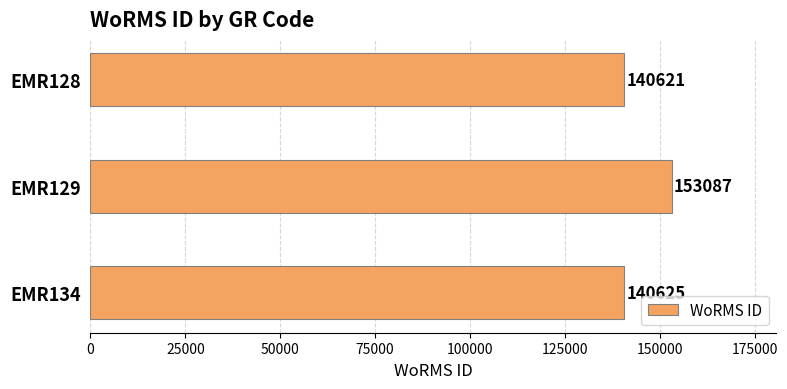

What is the ratio of the value at EMR134 to the value at EMR129?

0.9